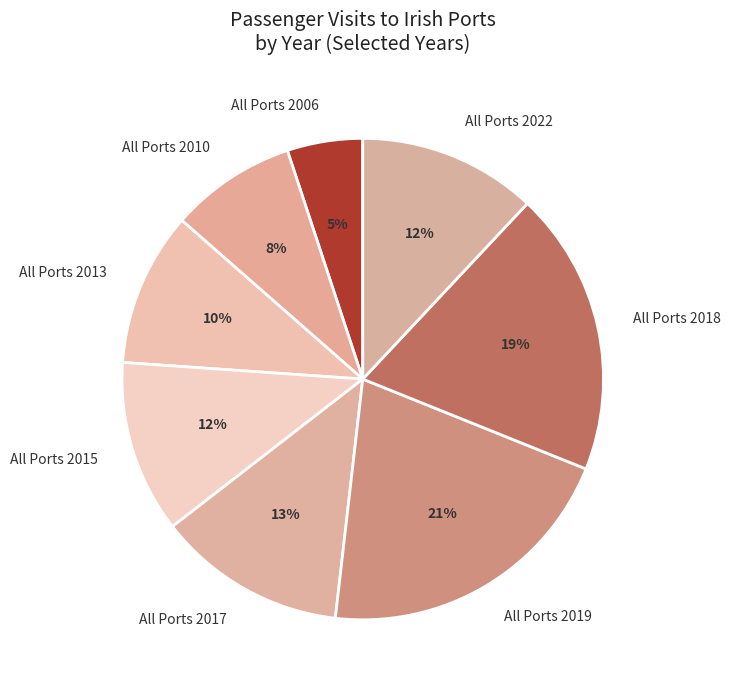

To the nearest percent, what is the difference between the largest and smallest slice percentages?

16%